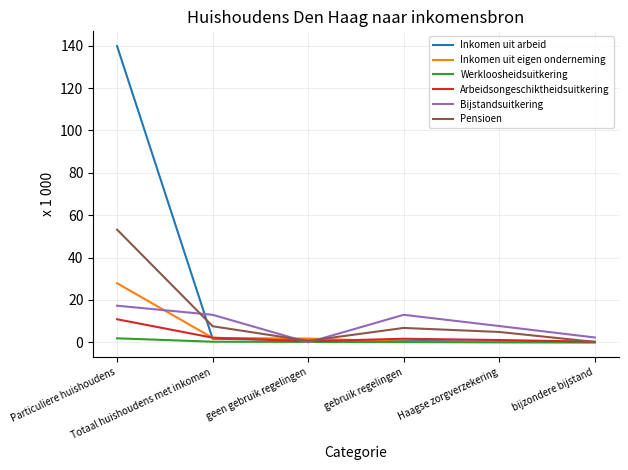

Which series has the largest total across all categories?

Inkomen uit arbeid